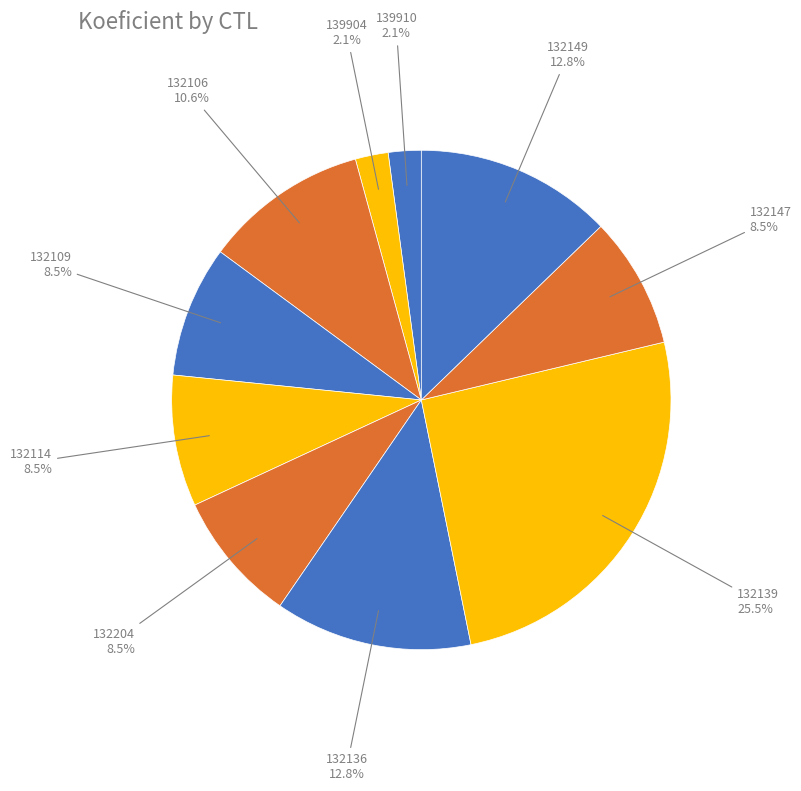

How many segments does this pie chart have?

10